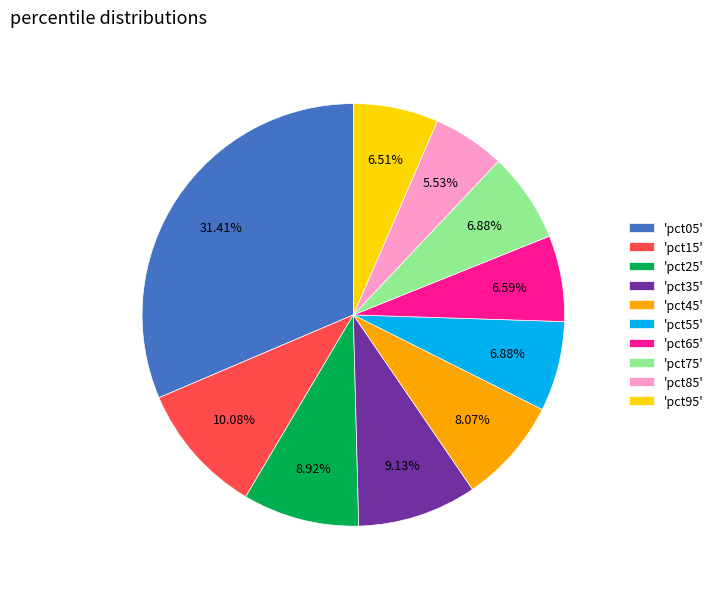

Is 'pct85' the majority of the pie?

No